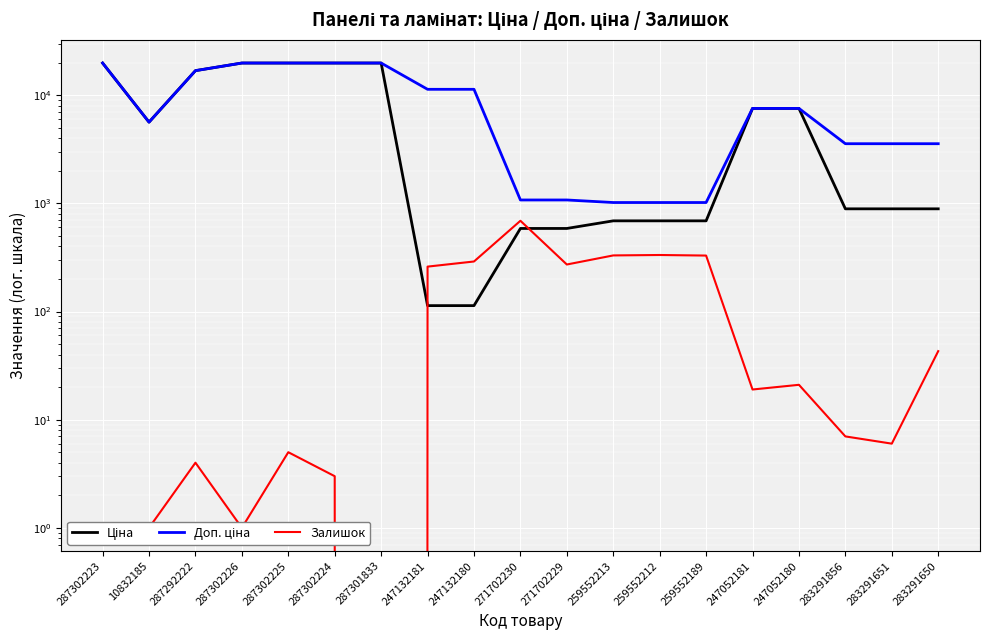

How many values in the Залишок series are below 19?

9